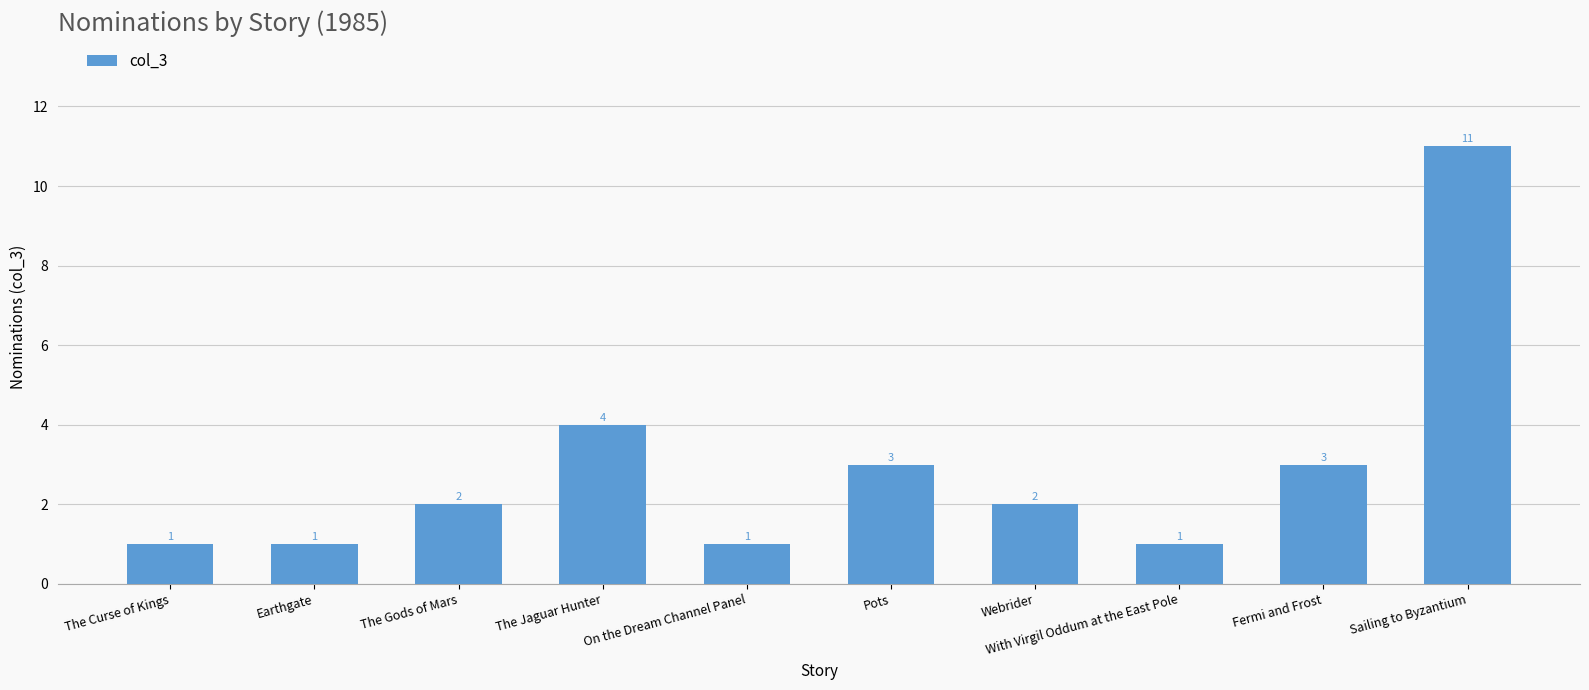

What is the difference between the maximum and minimum values?

10